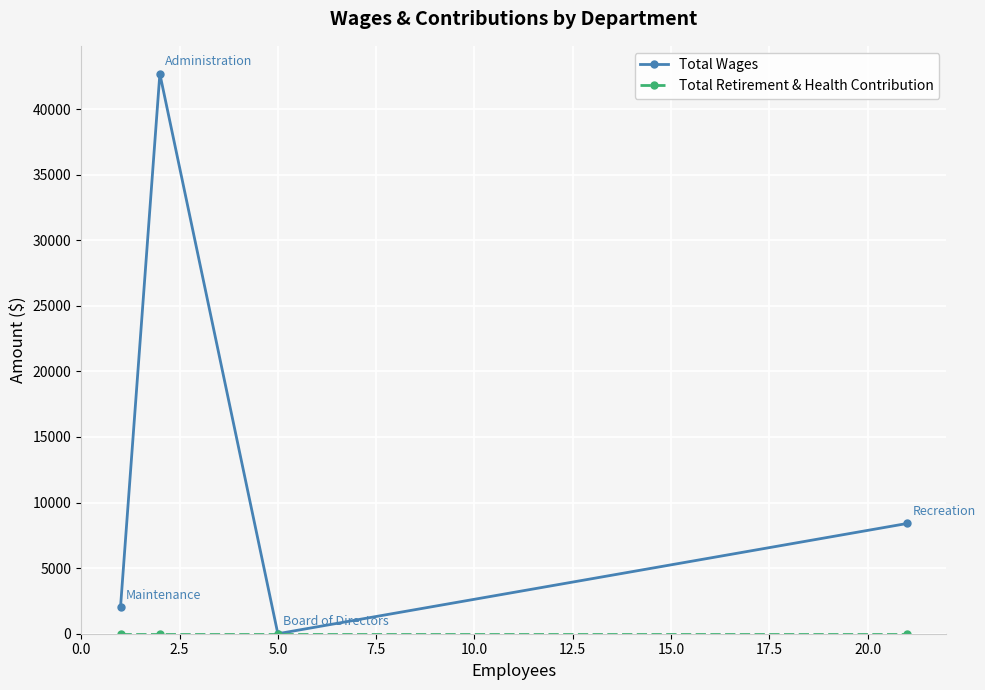

Which series has the largest range (max minus min)?

Total Wages